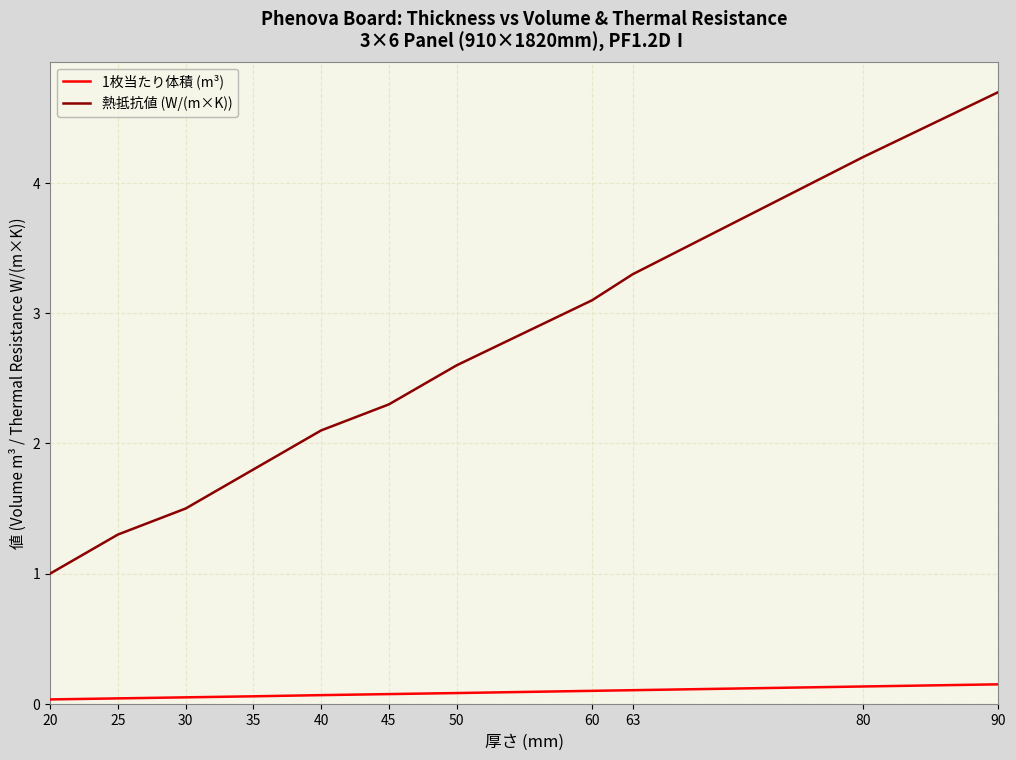

Where is 熱抵抗値 (W/(m×K)) nearest to the value 2?

40